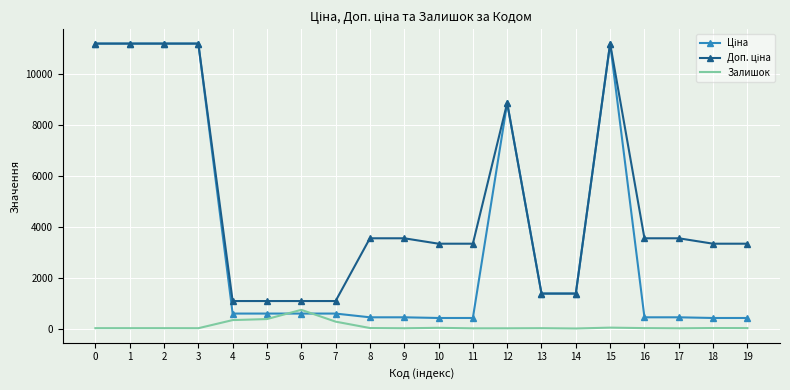

What is the total value across all series at 7?

1944.6